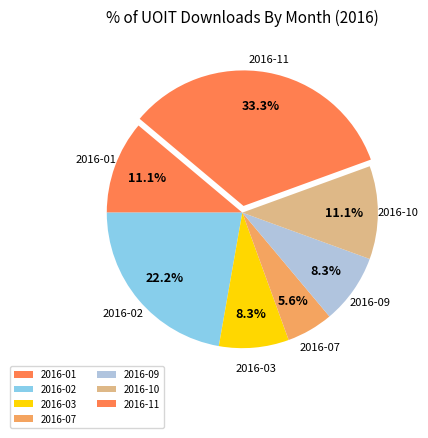

How many slices are in this pie chart?

7